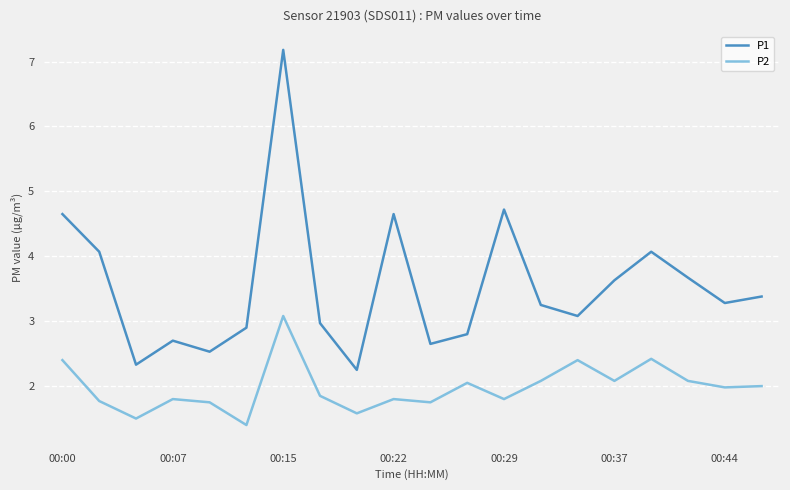

True or false: P1 and P2 intersect in this chart.

False